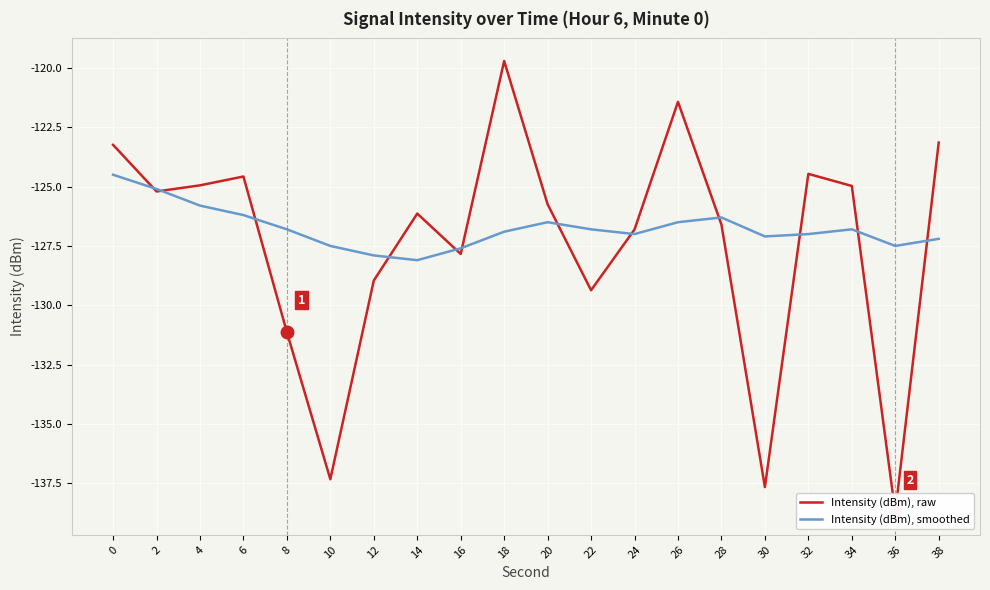

List the labels in order of Intensity (dBm), raw value, largest first.

18, 26, 38, 0, 32, 6, 4, 34, 2, 20, 14, 28, 24, 16, 12, 22, 8, 10, 30, 36